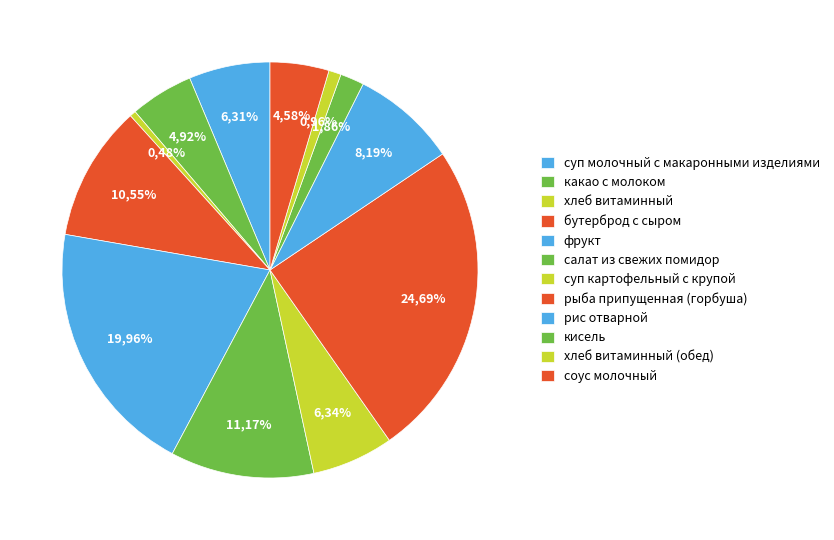

To the nearest percent, what is the combined percentage of хлеб витаминный (обед) and фрукт?

21%